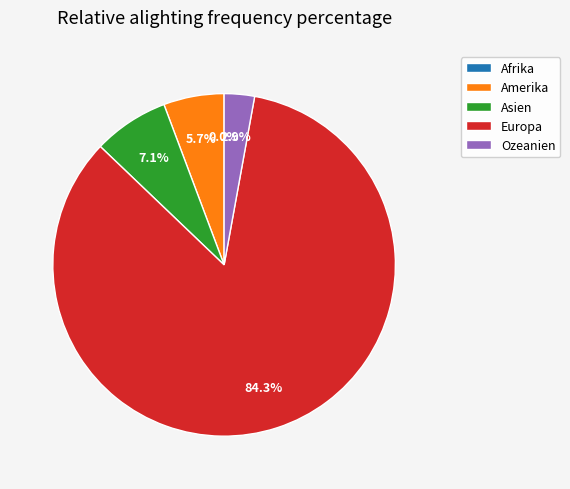

To the nearest percent, what is the combined percentage of Afrika and Asien?

7%